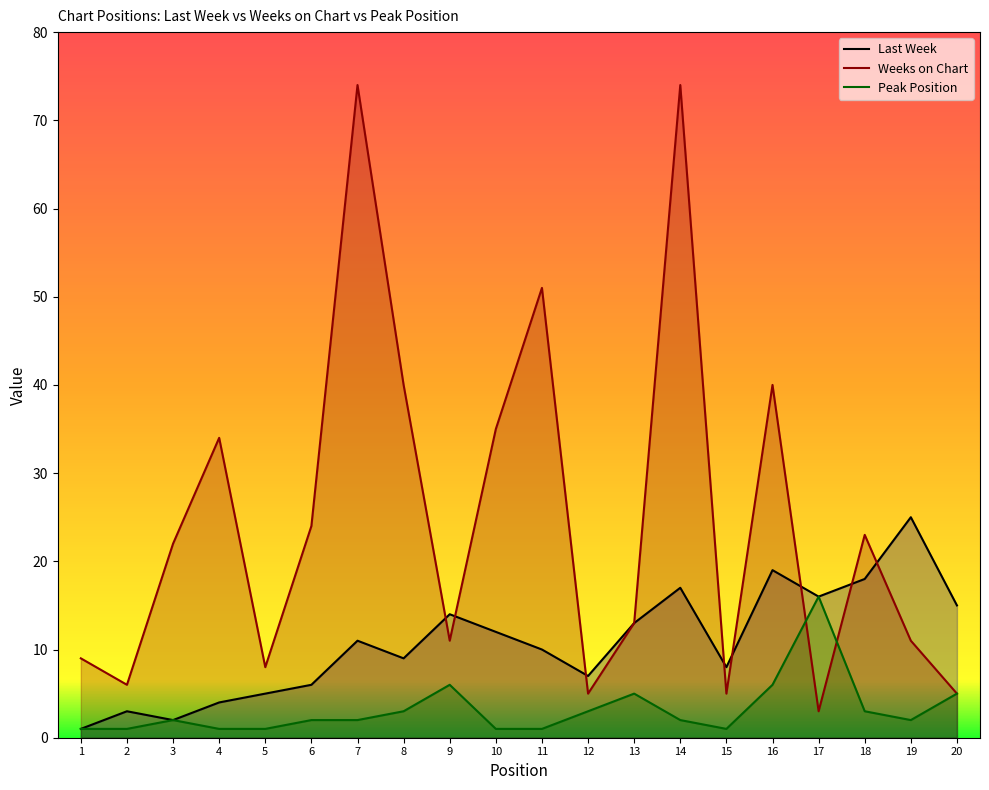

What is the approximate value of Weeks on Chart at 8, to the nearest 5?

40